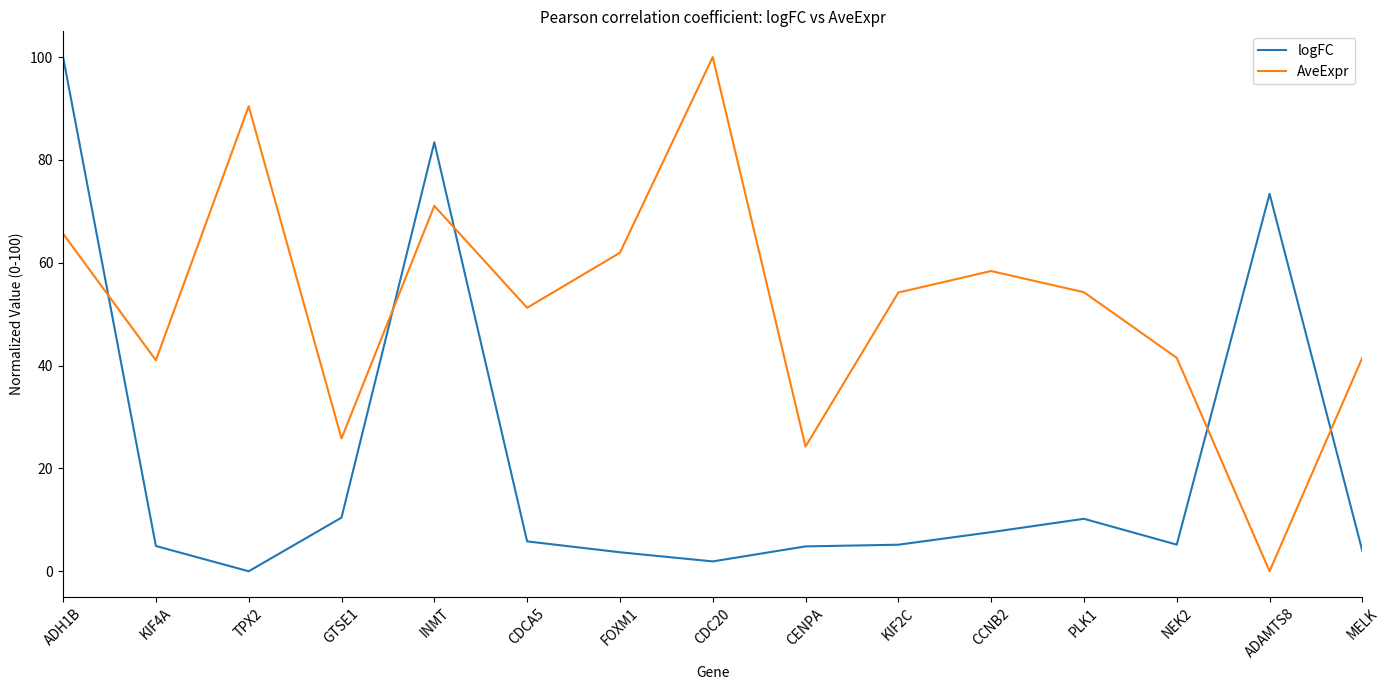

Is it true that AveExpr equals 0.0 at ADAMTS8?

True